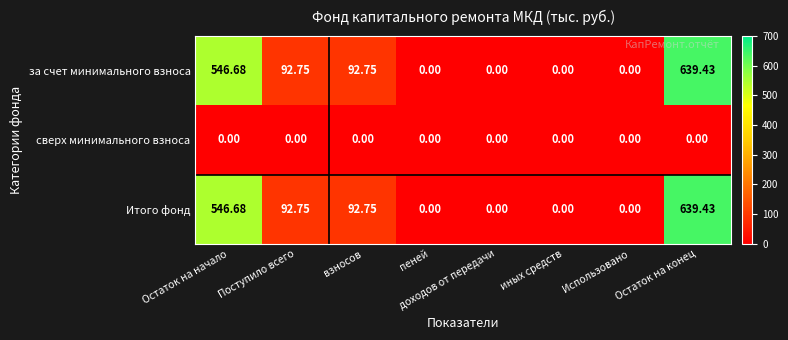

At which category is the sum across all series the highest?

Остаток на конец